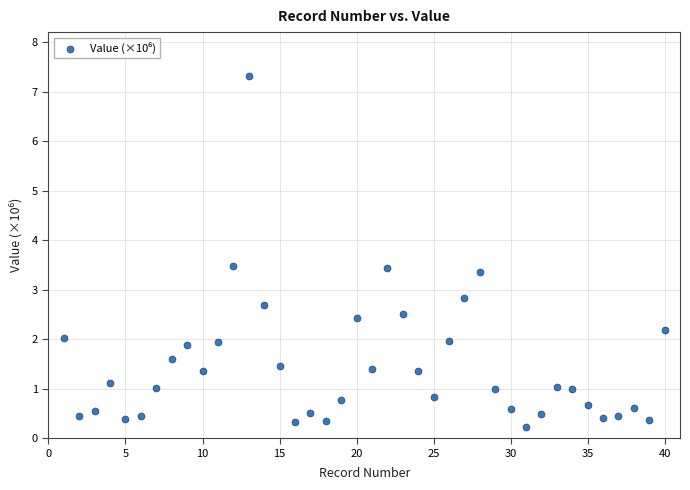

What is the range of X values (max minus min)?

39.0